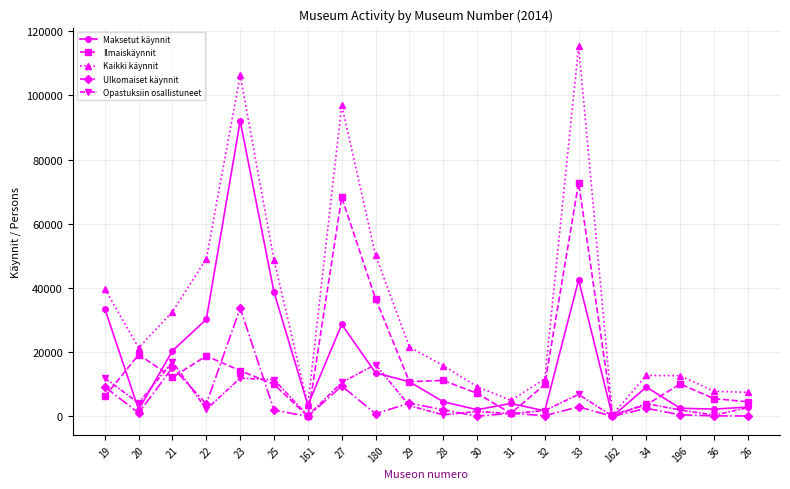

What is the label of the 13th point from the right?

27